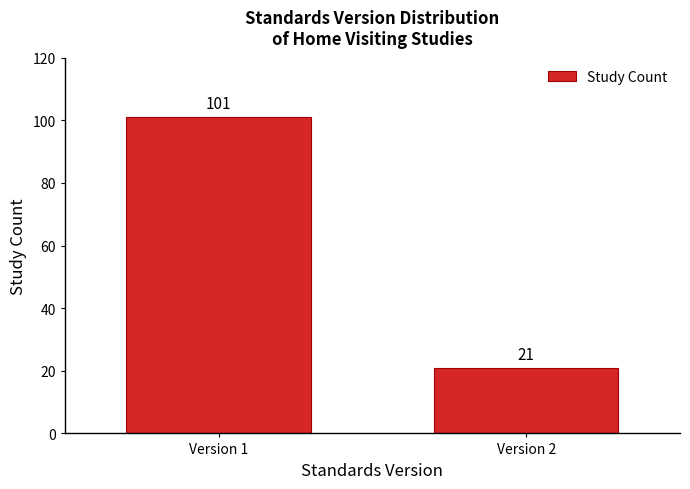

Reading right to left, list all the values displayed in this chart.

21	101